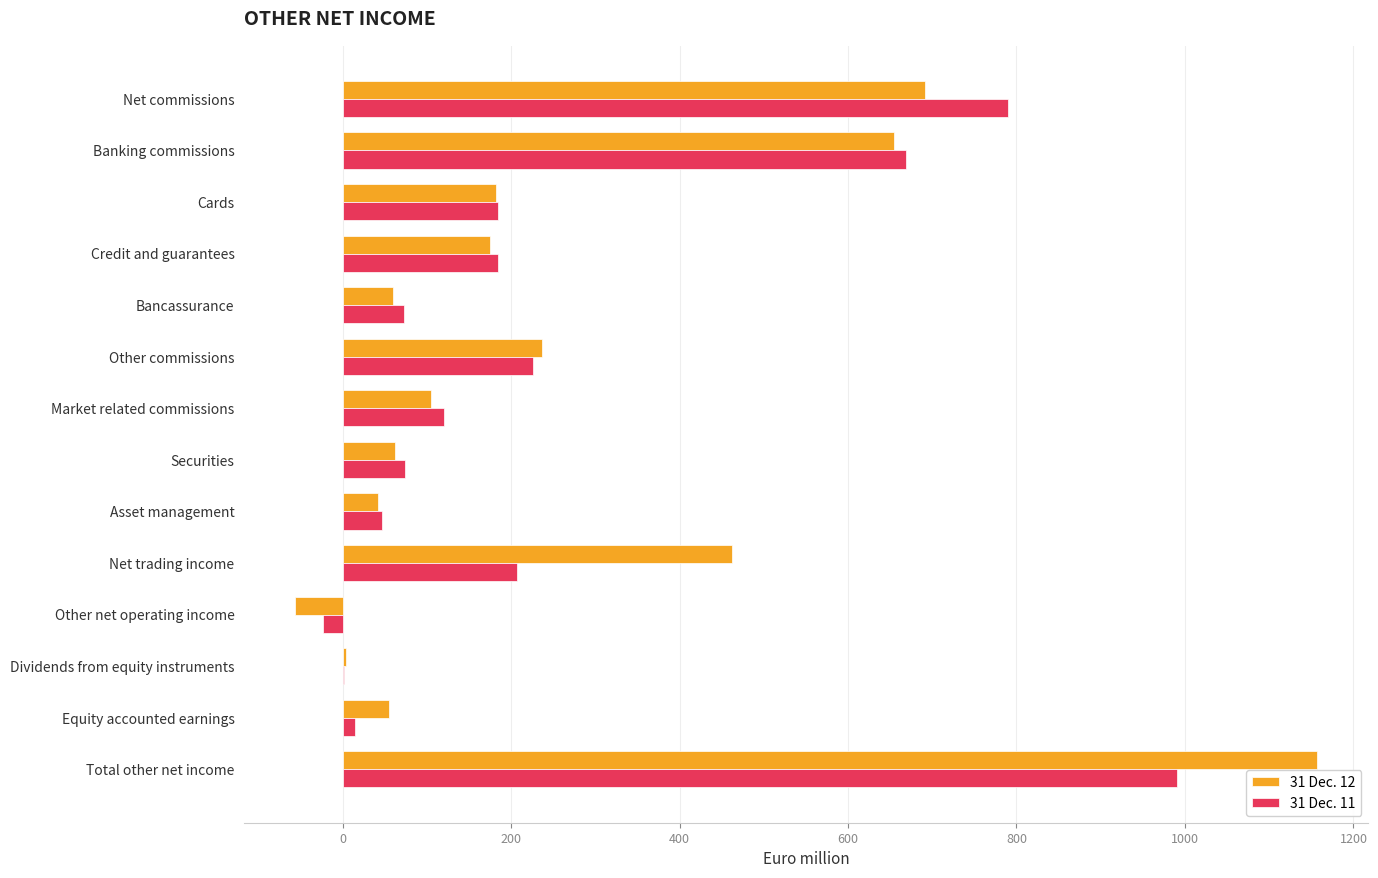

What is the sum of all 31 Dec. 11 values?

3559.4